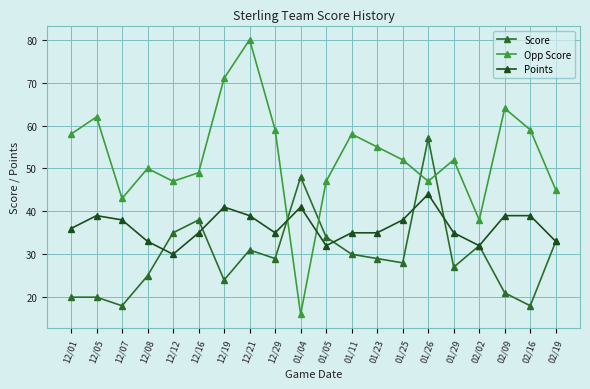

Is this an area chart (filled region under the line)?

No